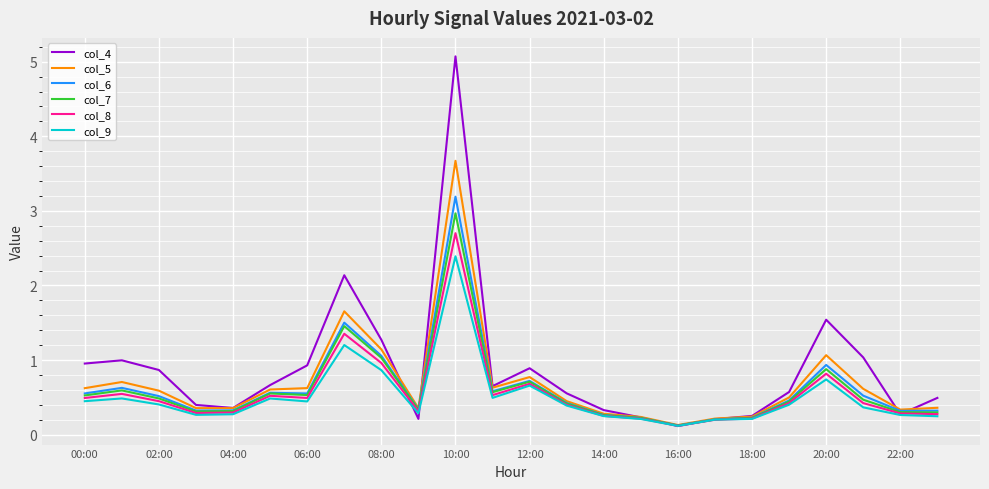

What is the highest value of the col_6 series?

3.2